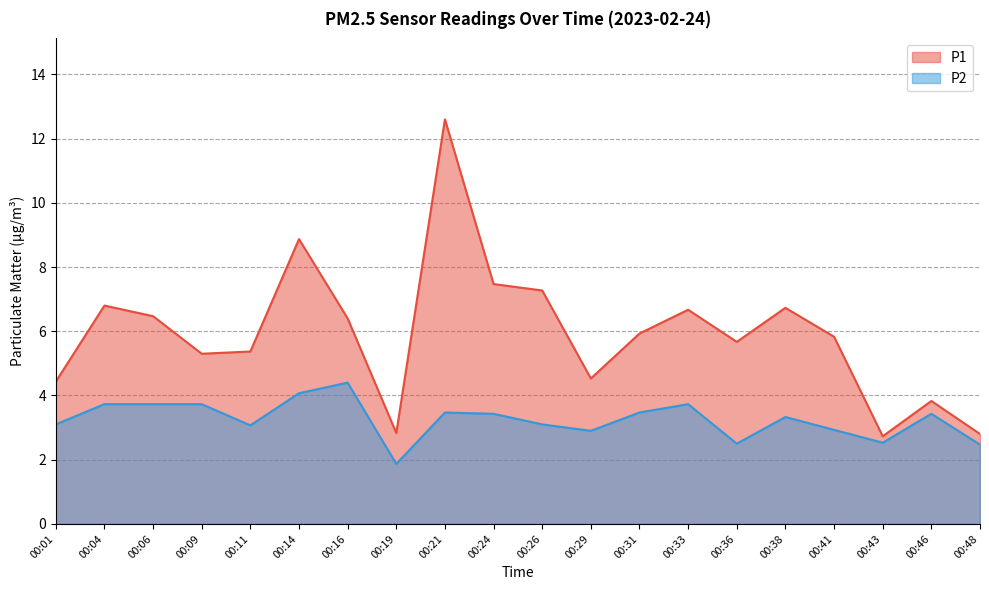

True or false: P2 and P1 cross at least once.

False